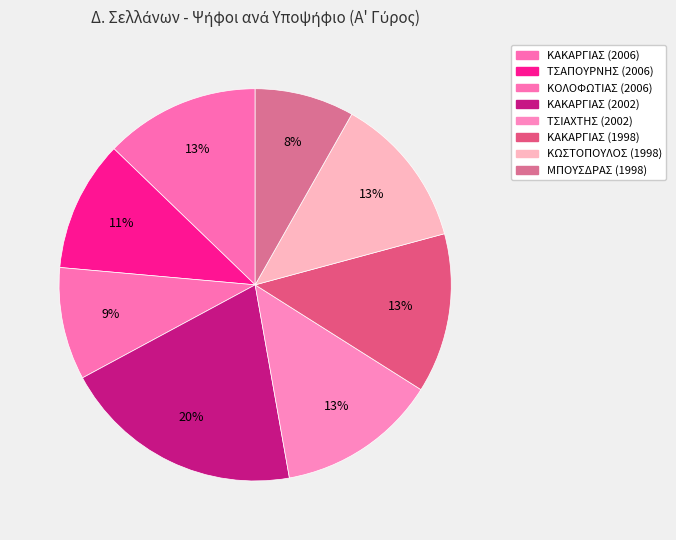

How many segments does this pie chart have?

8